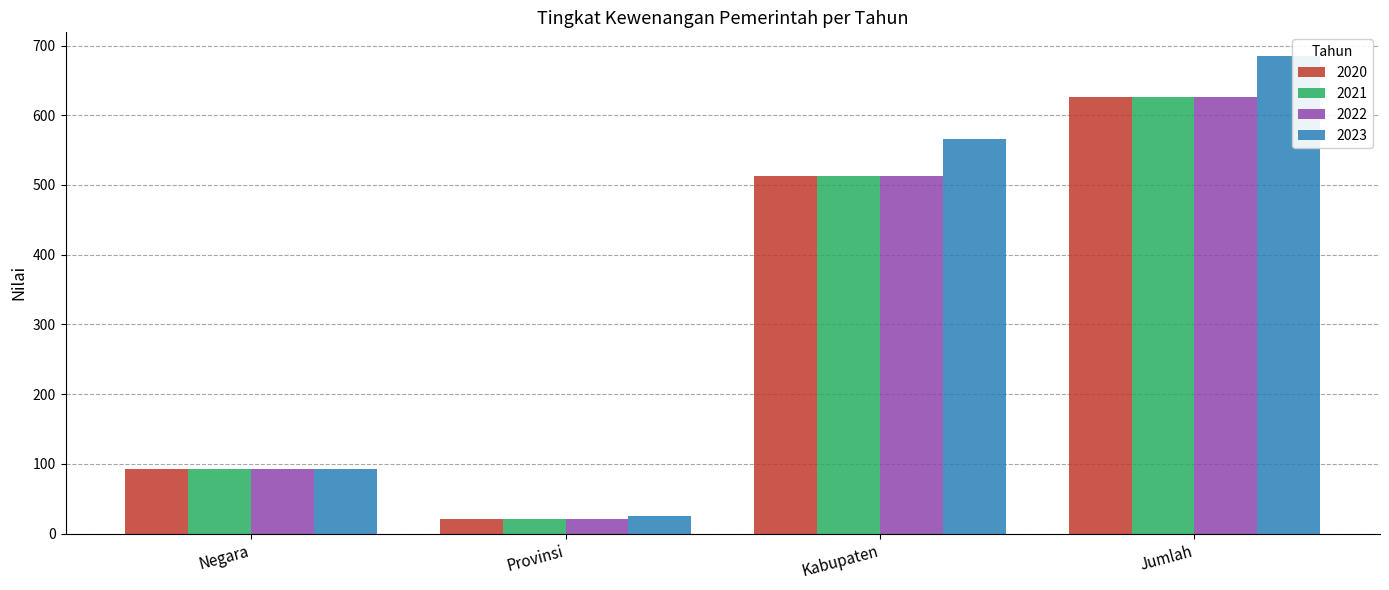

What is the label of the 2nd bar from the left?

Provinsi